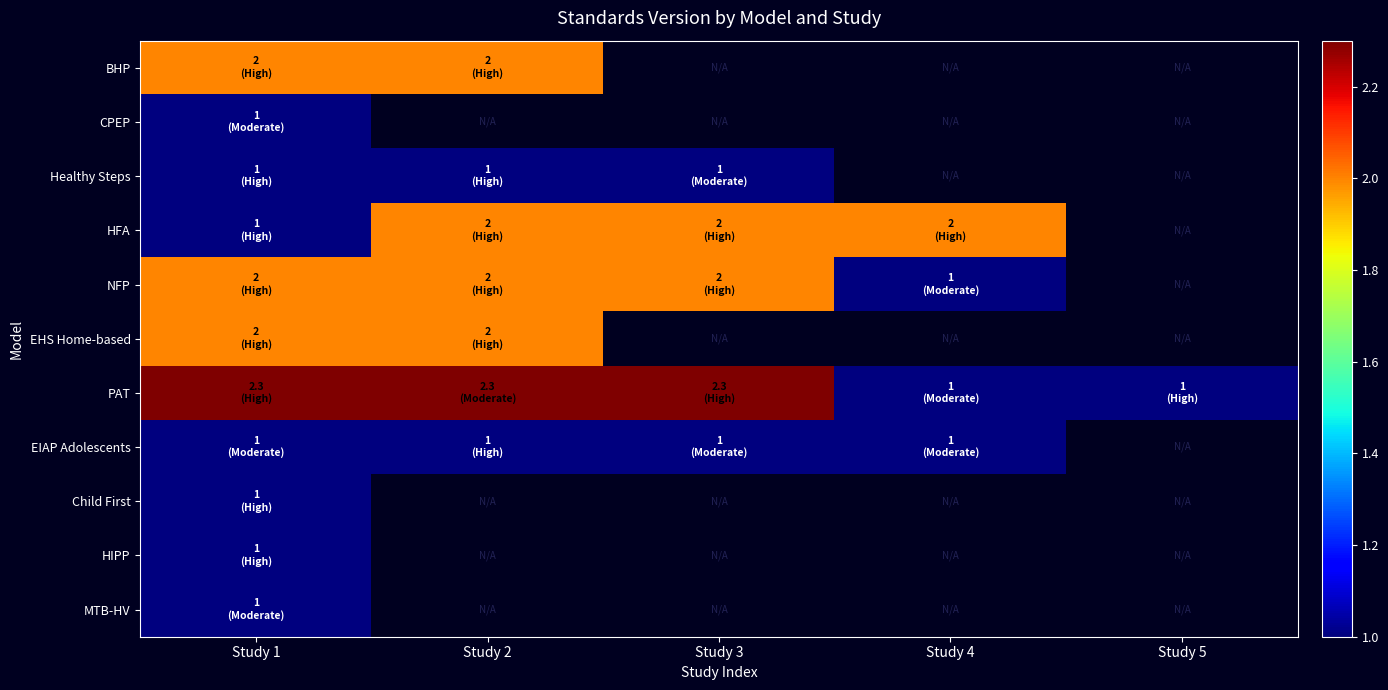

What value does the Healthy Steps series have at Study 3?

1.0